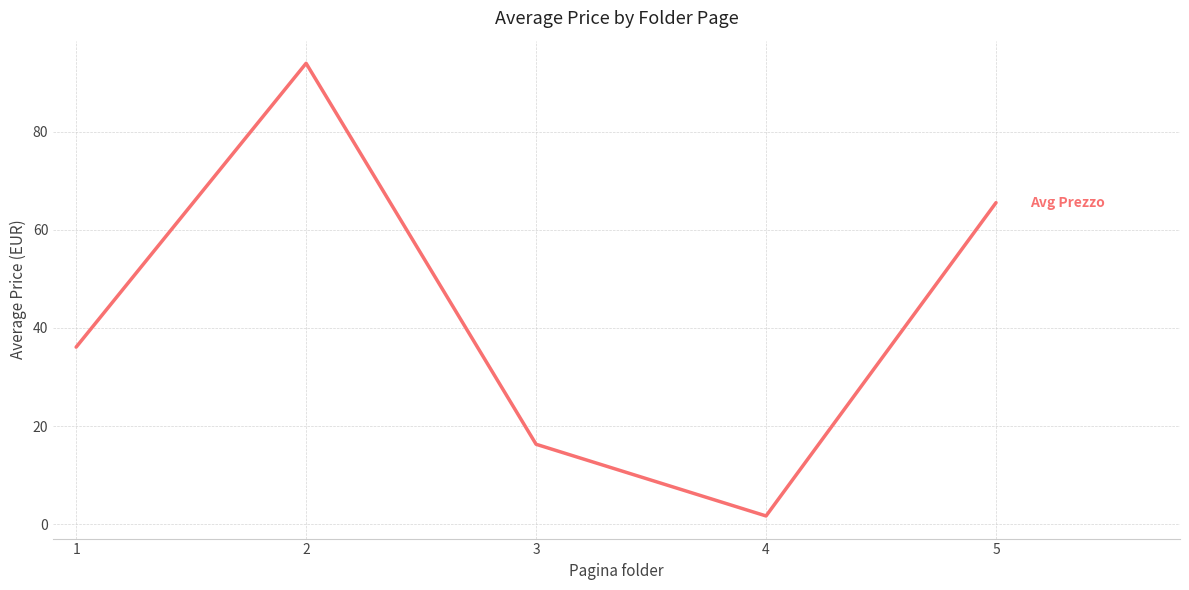

Is this an area chart (filled region under the line)?

No